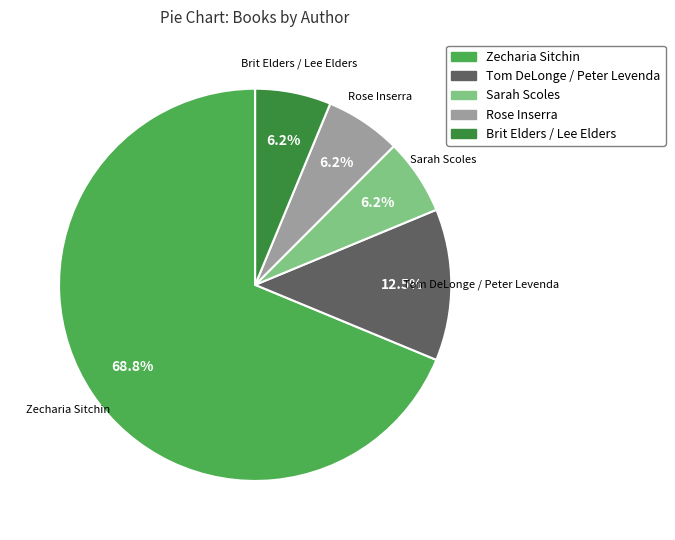

How many segments does this pie chart have?

5